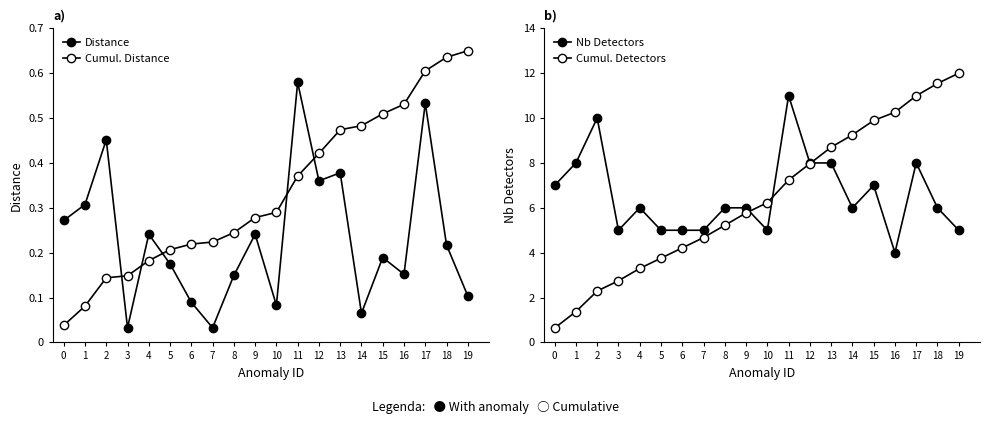

What is the value of the Nb Detectors point at the 18th from the left?

8.0